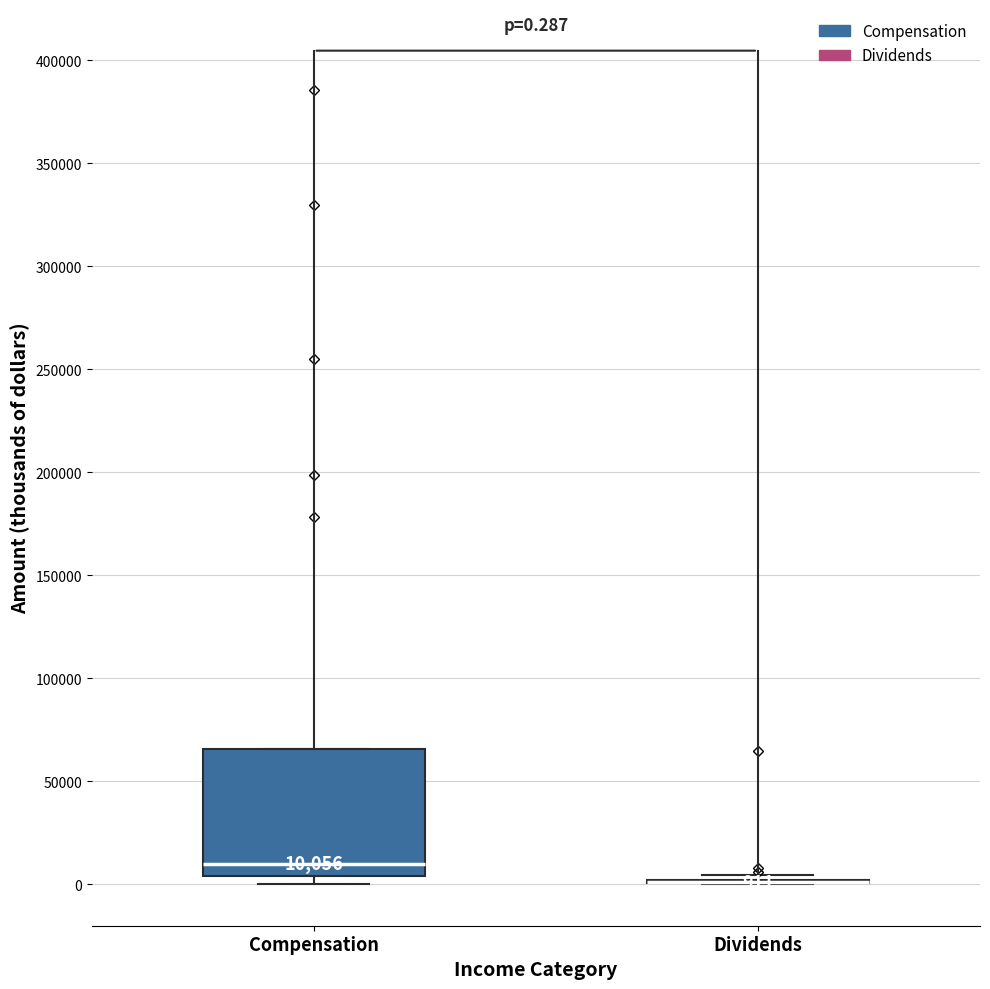

Comparing the boxes themselves (not the whiskers), which one is the tallest?

Compensation